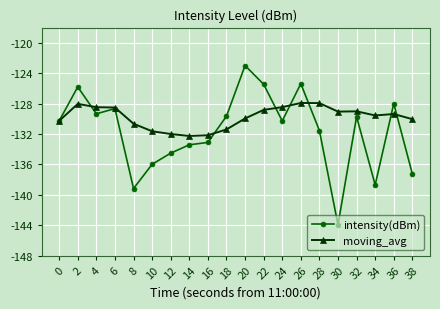

The moving_avg series shows -45.8 at 20. True or false?

False